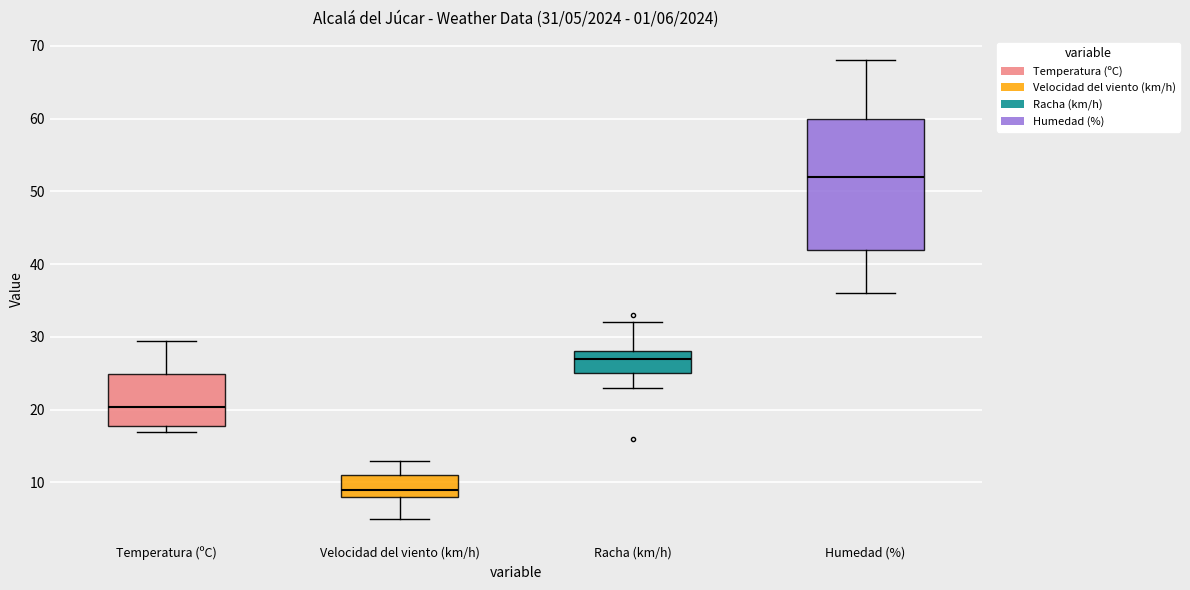

Which box's median line is the lowest?

Velocidad del viento (km/h)